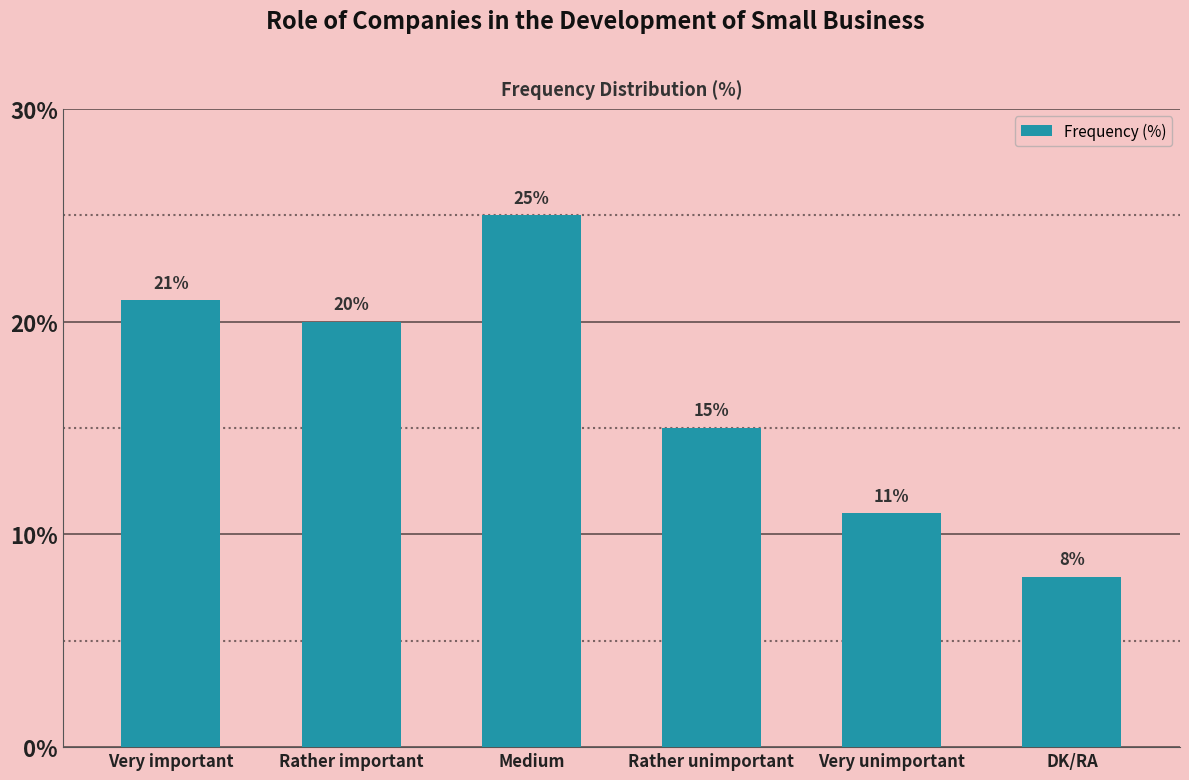

What is the label of the 6th bar from the left?

DK/RA